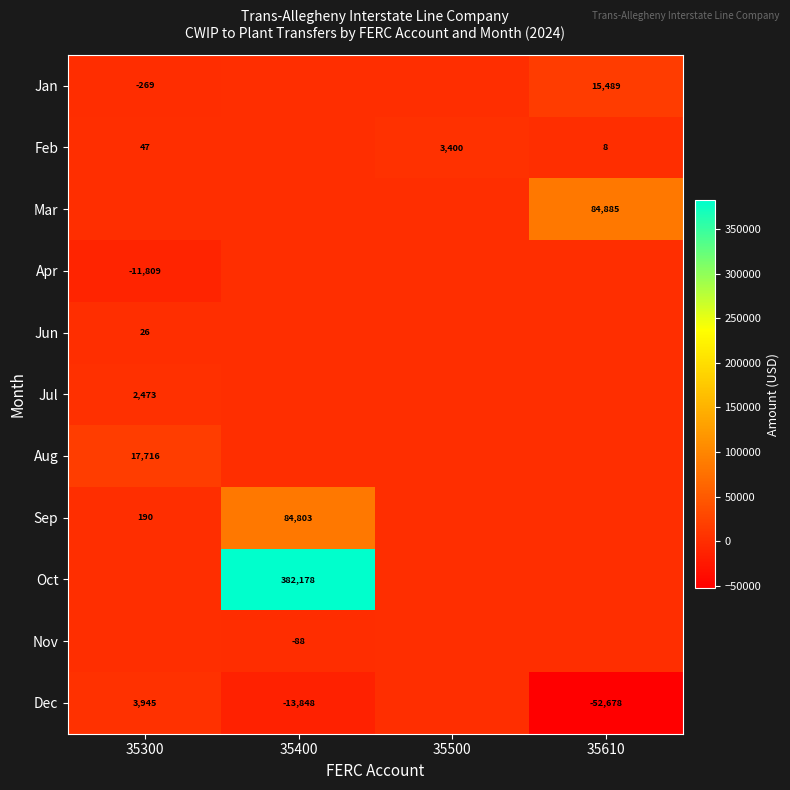

True or false: Jun has a value of 9 at 35300.

False